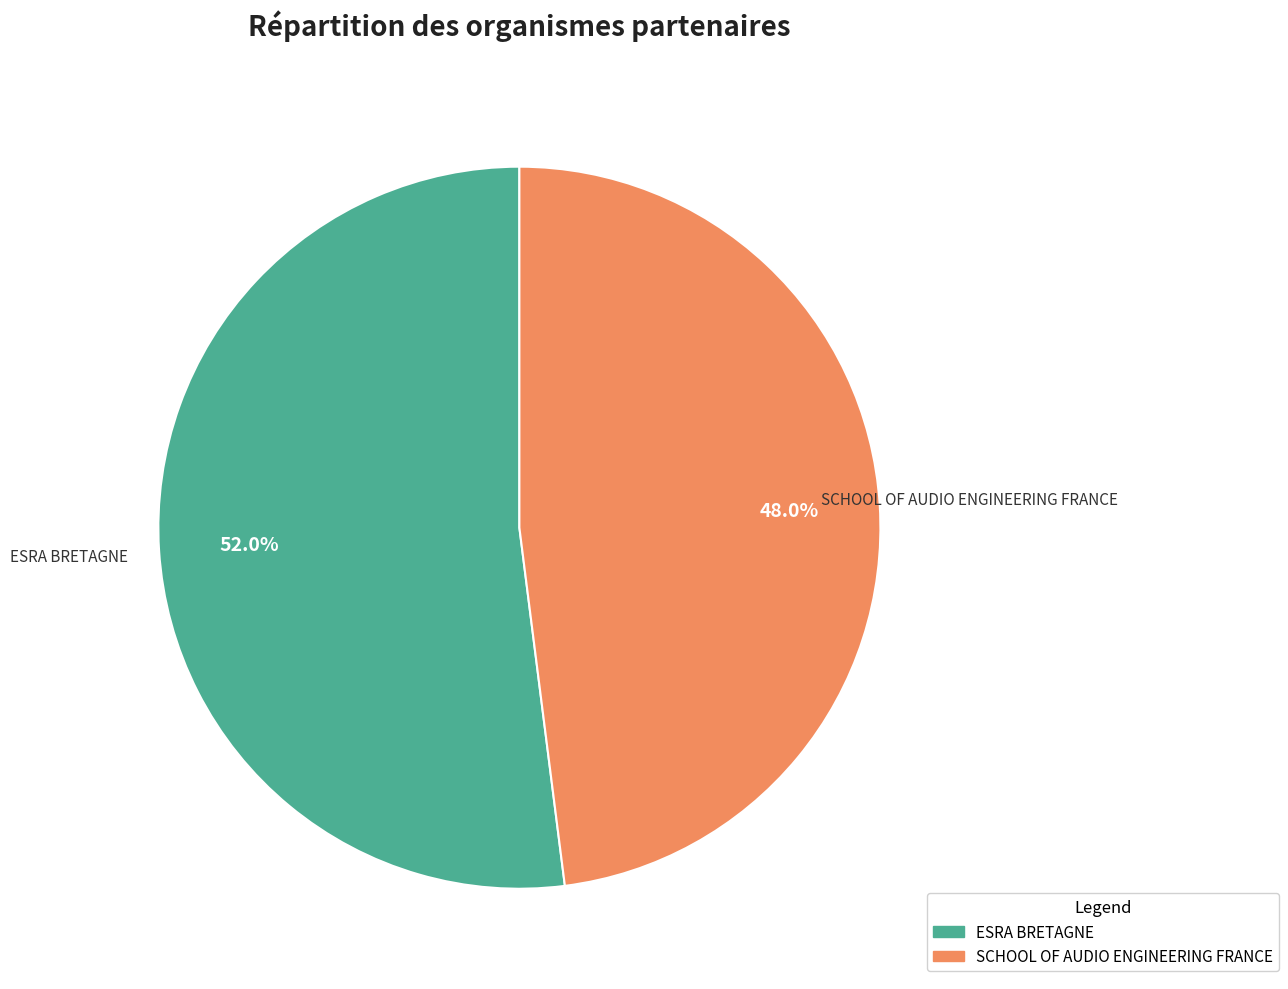

Is the sum of SCHOOL OF AUDIO ENGINEERING FRANCE and ESRA BRETAGNE greater than half?

Yes